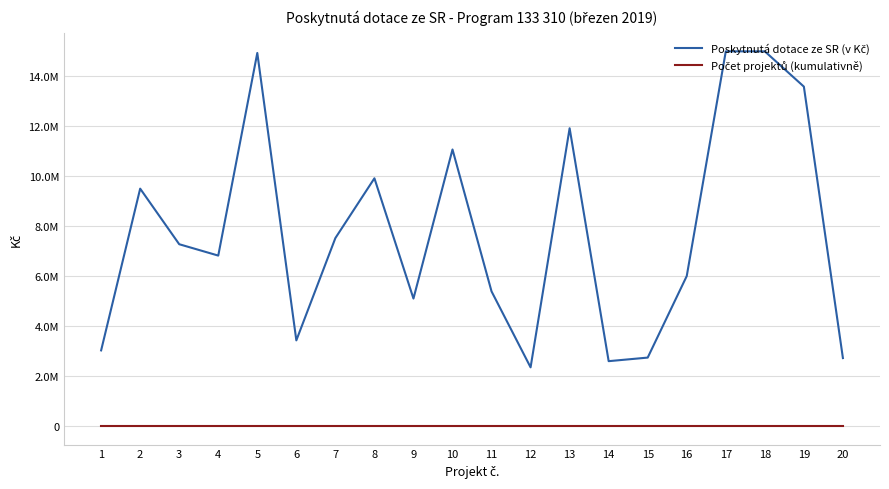

What is the smallest value displayed?

1